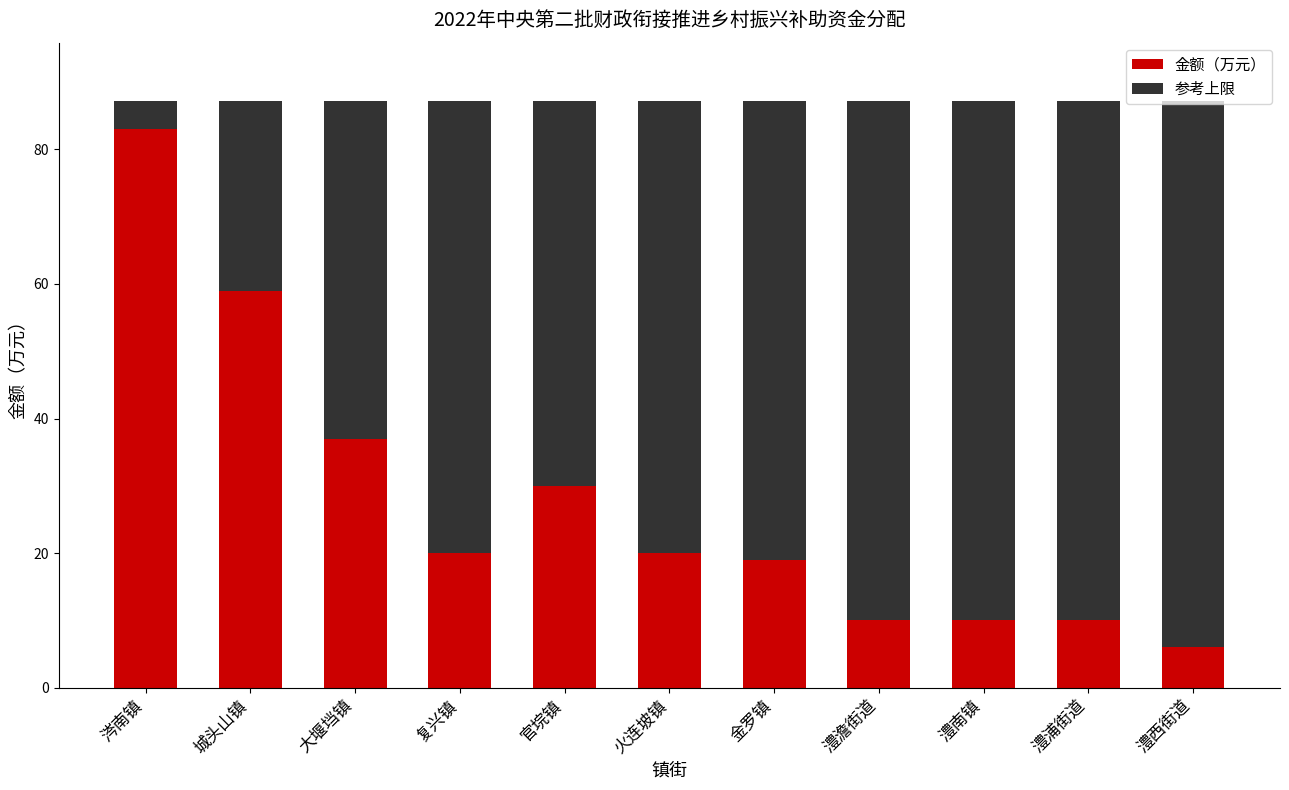

What is the difference between the maximum and second lowest values in the 金额（万元） series?

73.0